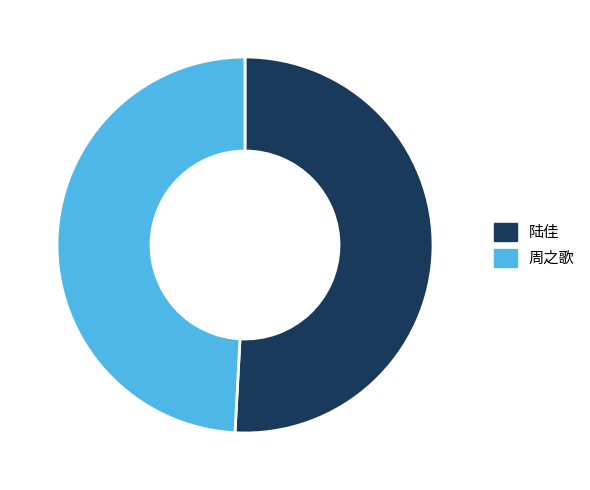

Which category has the biggest portion of the pie?

陆佳